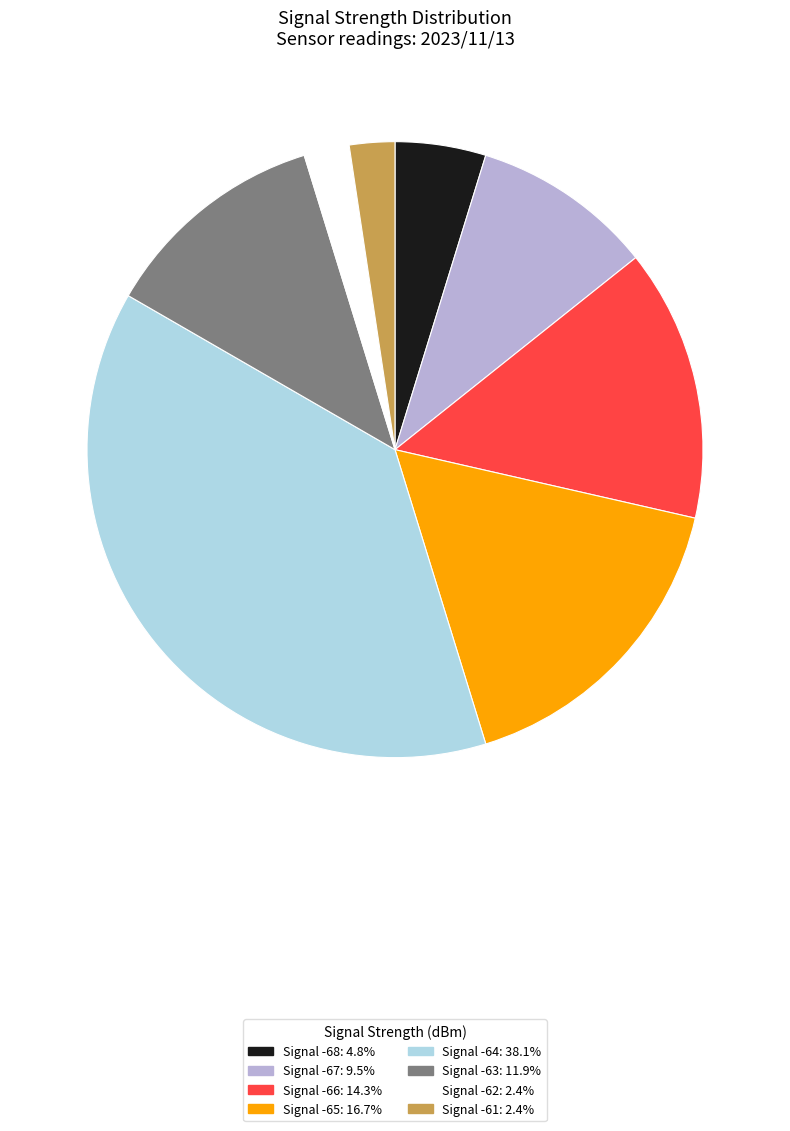

Is there a majority slice in this chart?

No